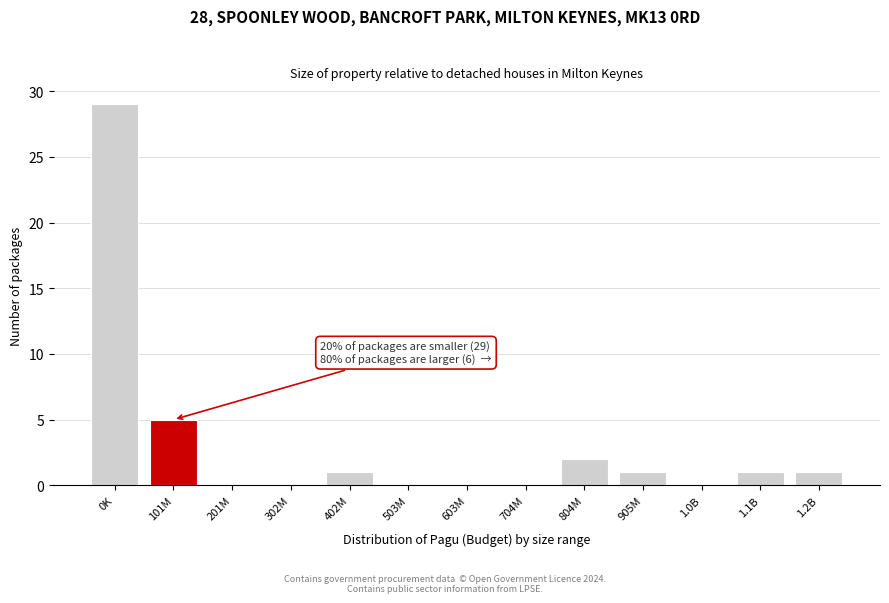

Reading left to right, list all the values displayed in this chart.

0K=29	101M=5	201M=0	302M=0	402M=1	503M=0	603M=0	704M=0	804M=2	905M=1	1.0B=0	1.1B=1	1.2B=1